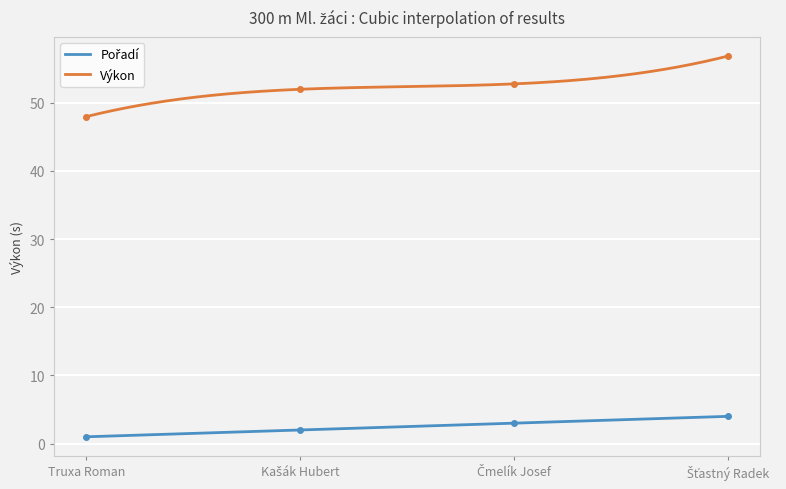

How many values in the Výkon series exceed 52?

2